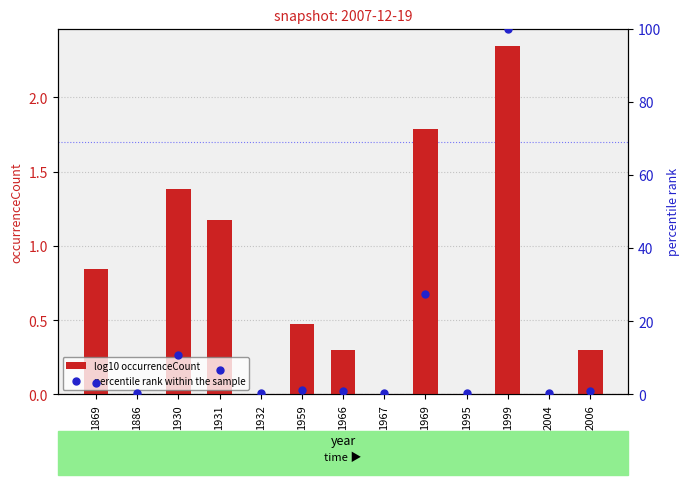

At which category is the sum across all series the highest?

1999